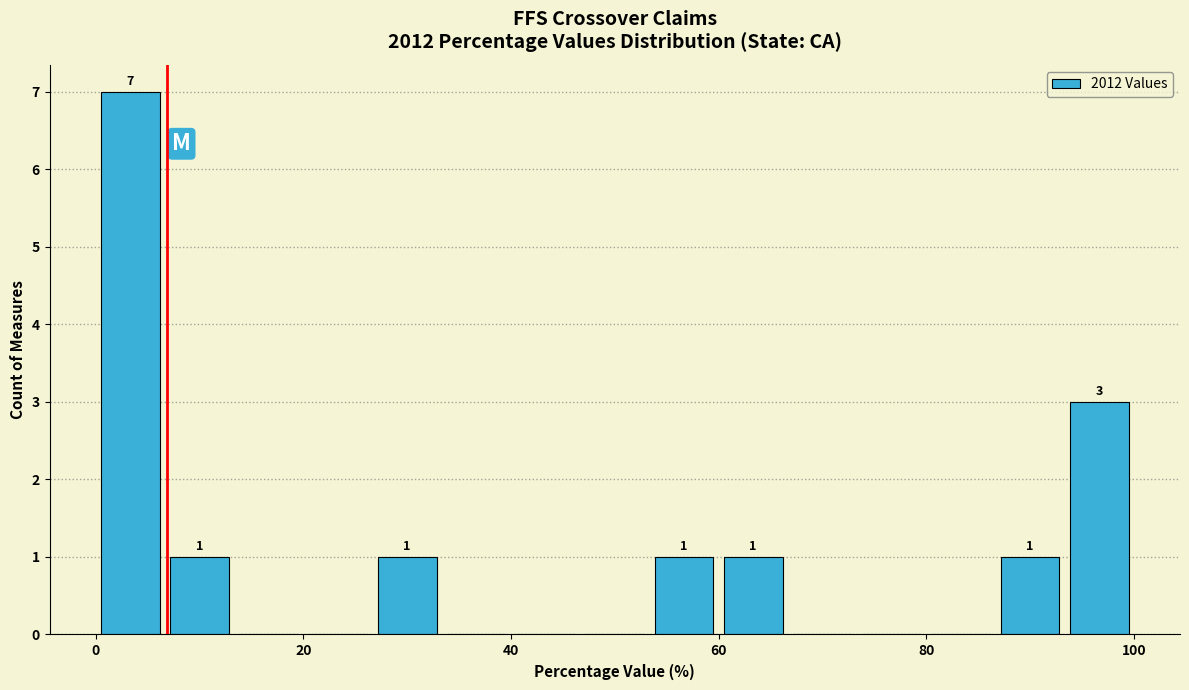

Read against the x-axis, roughly where is the centre of the tallest bar?

4